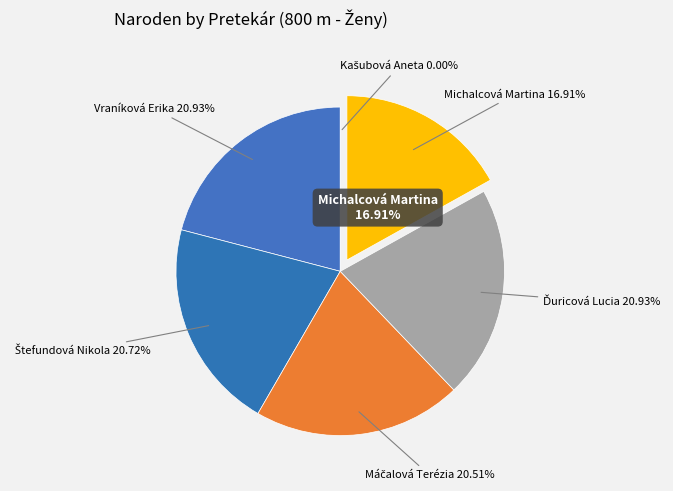

To the nearest percent, what is the difference between the largest and smallest slice percentages?

21%